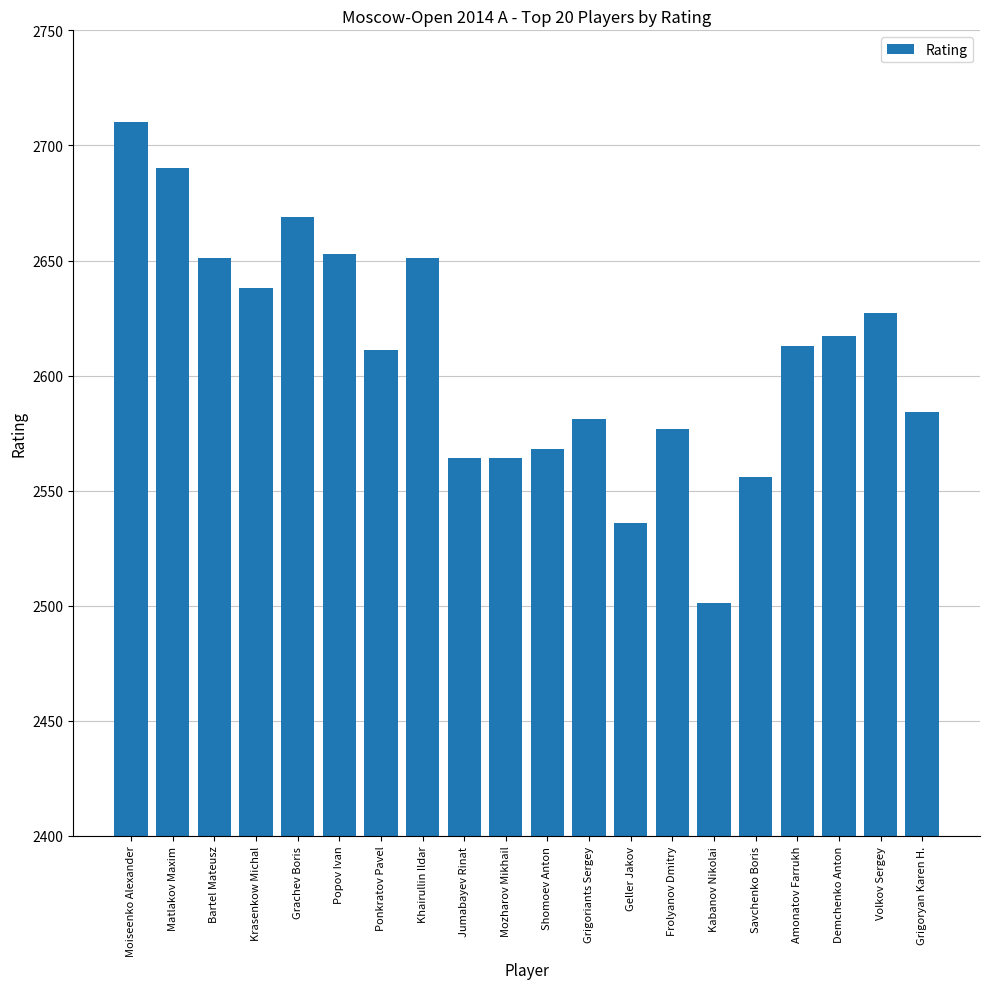

How many bars are there in total?

20